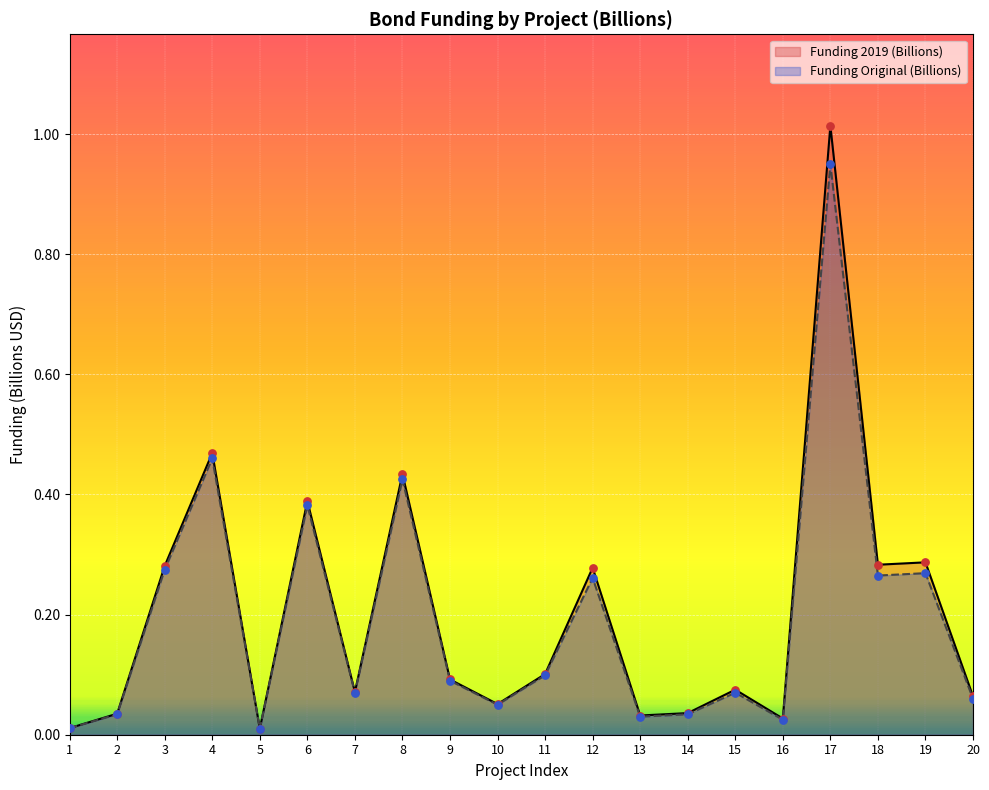

Is the value of Funding 2019 (Billions) at 3 greater than the value of Funding Original (Billions) at 15?

Yes